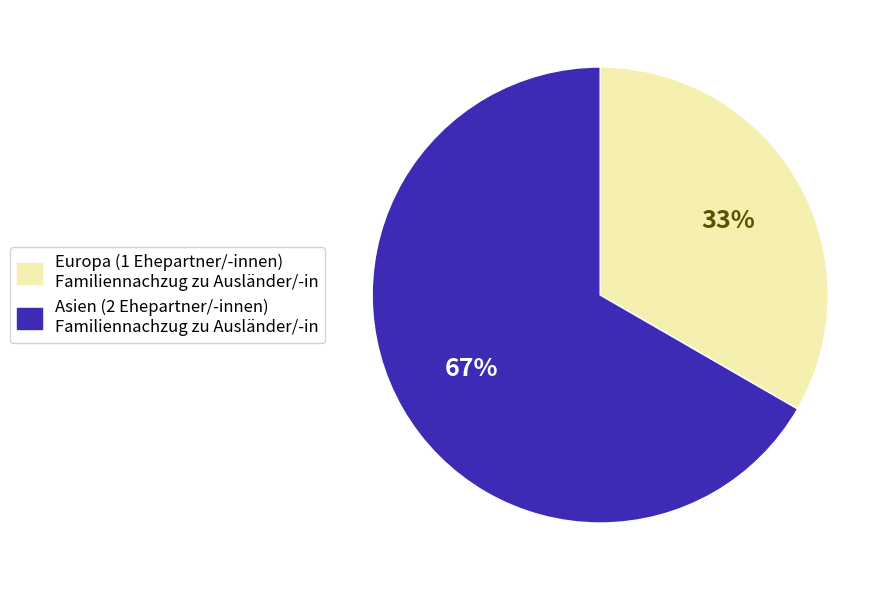

To the nearest percent, what is the average slice percentage?

50%